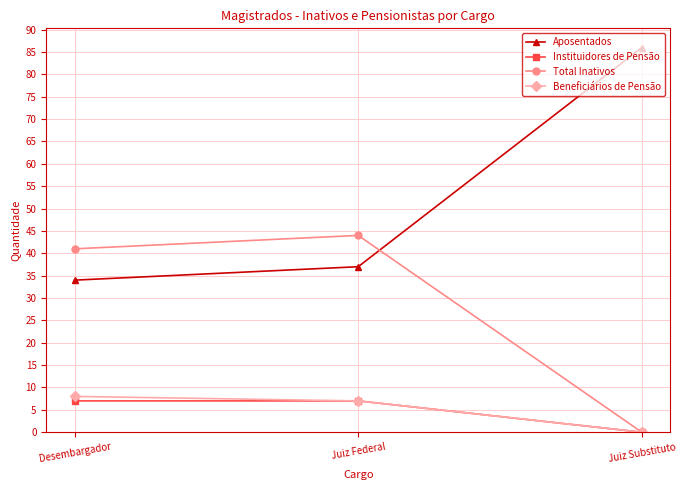

What is the lowest value of the Aposentados series?

34